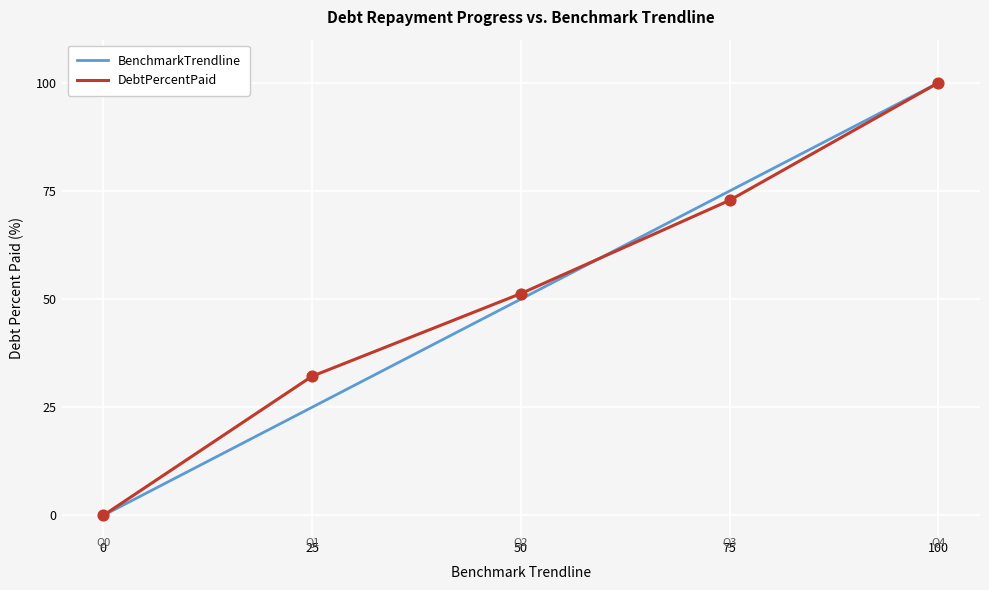

At which category is the sum across all series the highest?

100